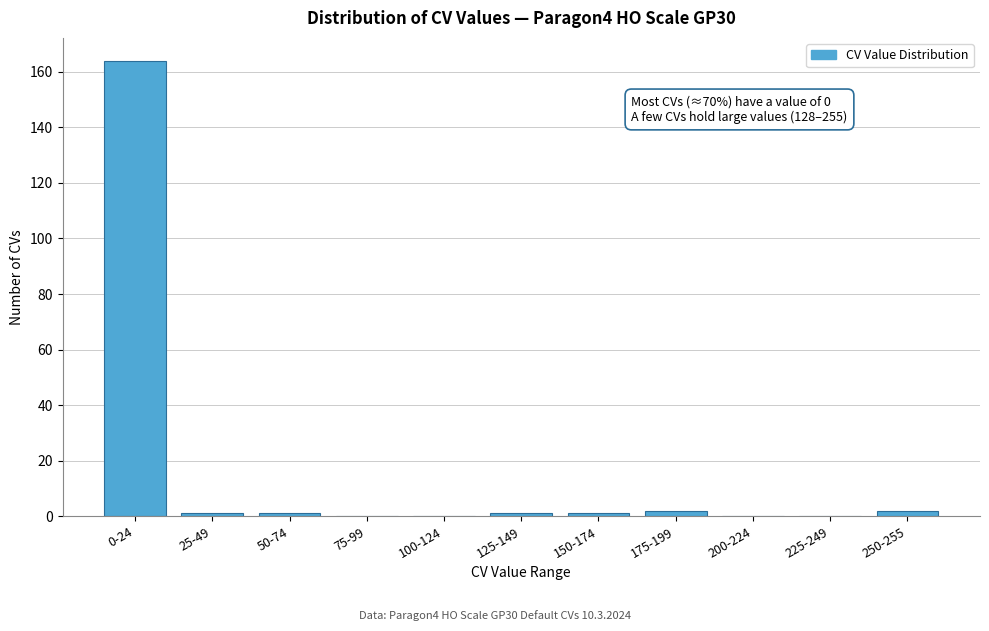

Reading right to left, transcribe all the data shown in this chart.

250-255=2	225-249=0	200-224=0	175-199=2	150-174=1	125-149=1	100-124=0	75-99=0	50-74=1	25-49=1	0-24=164